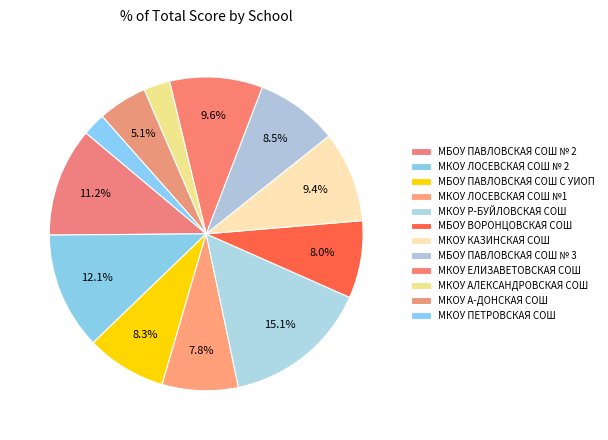

Which category has the biggest portion of the pie?

МКОУ Р-БУЙЛОВСКАЯ СОШ